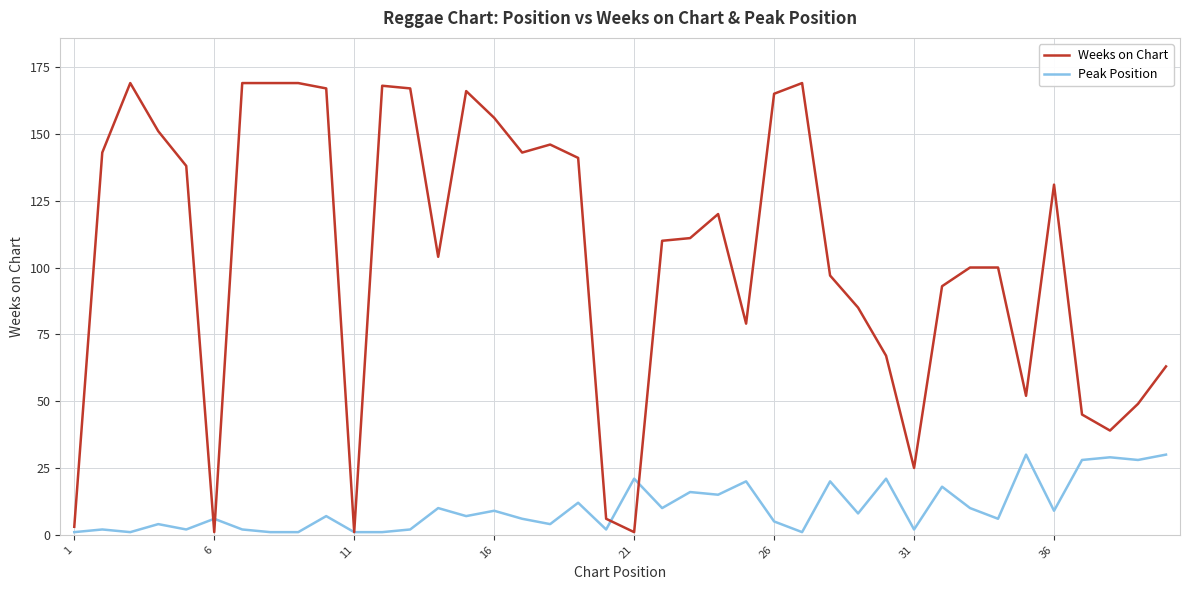

Which series has the largest range (max minus min)?

Weeks on Chart